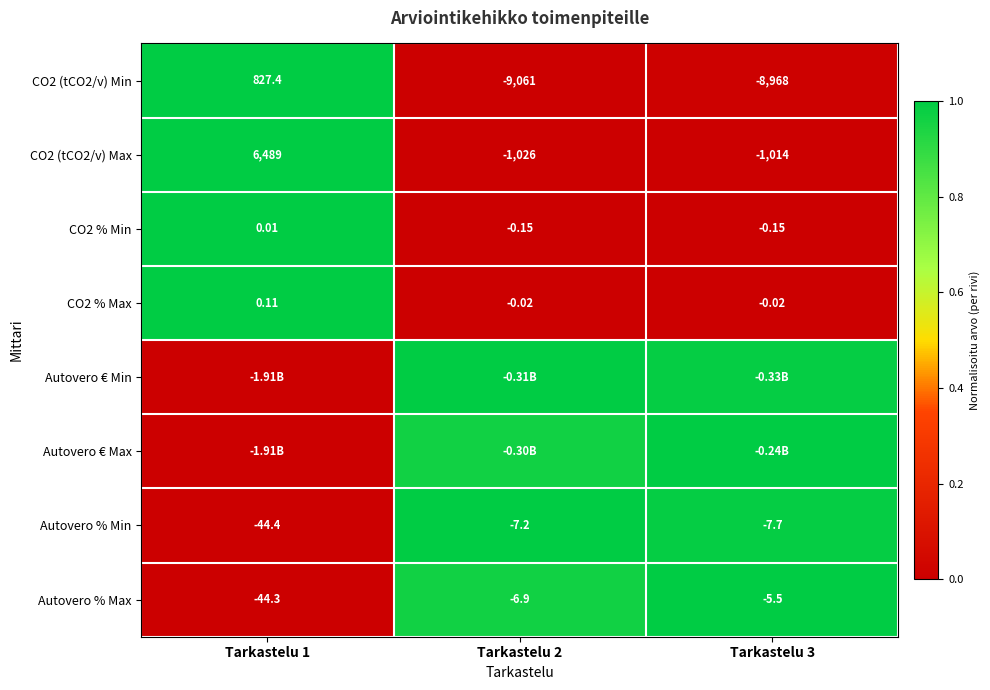

How many distinct data groups are displayed?

8